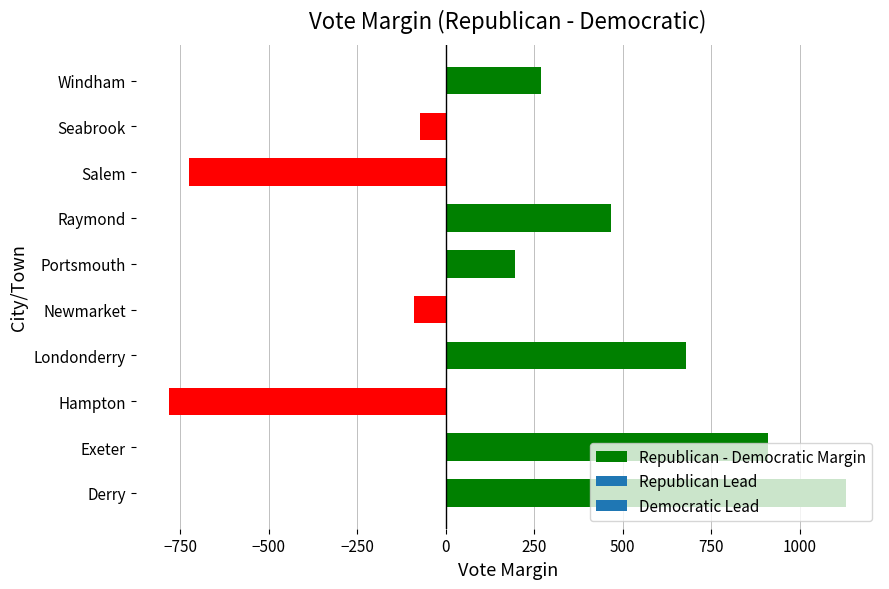

How many data points are less than 268?

5